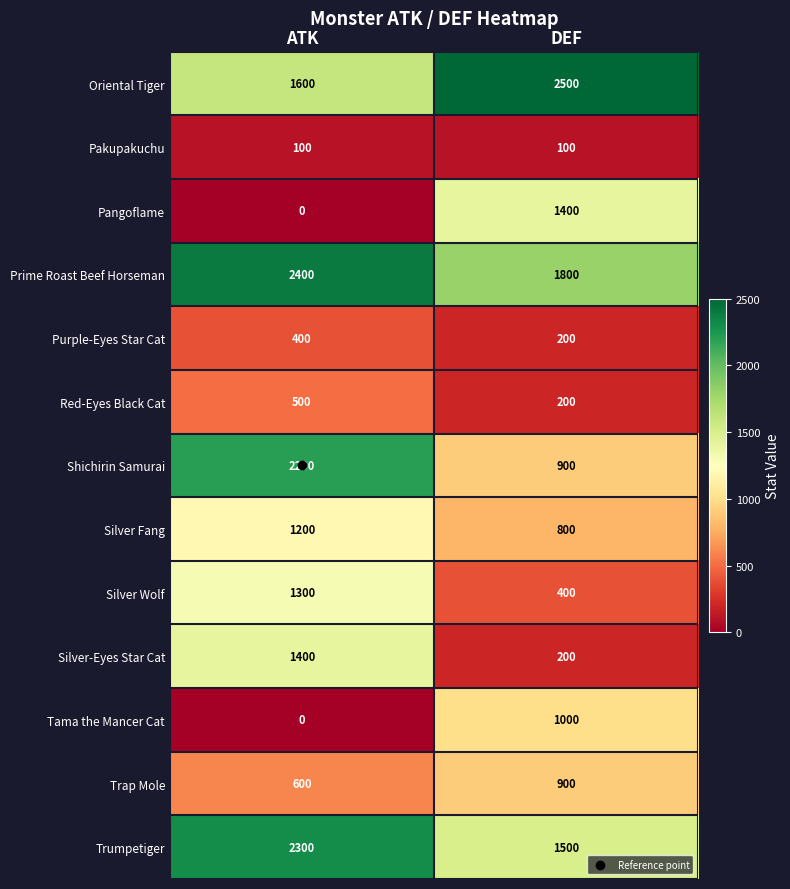

What is the spread (max minus min) of values at ATK?

2400